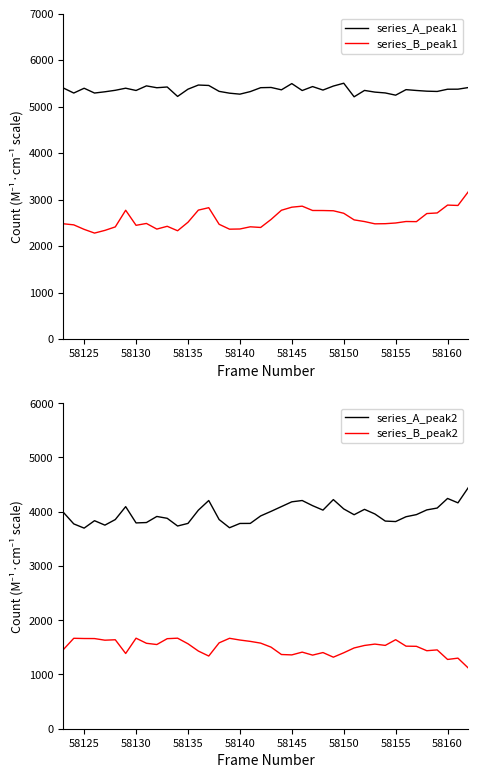

In series_B_peak2, how many points are lower than both neighbors (excluding endpoints)?

10